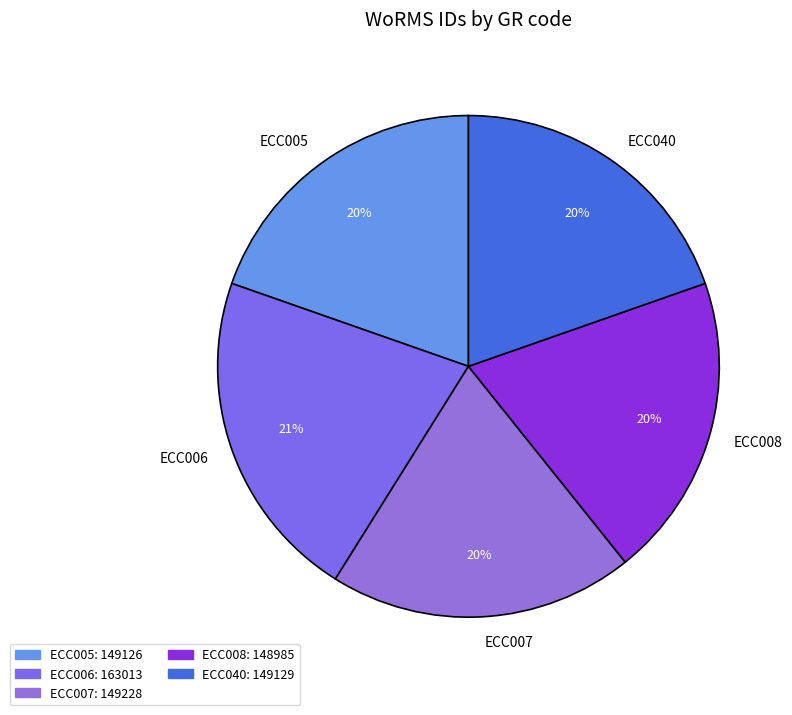

To the nearest percent, what is the average slice percentage?

20%